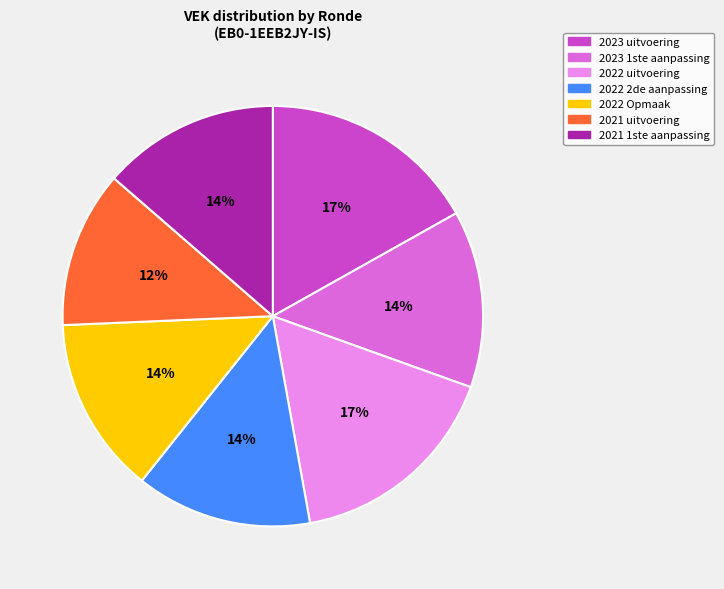

What is the ratio of the value at 2023 1ste aanpassing to the value at 2021 1ste aanpassing?

1.0